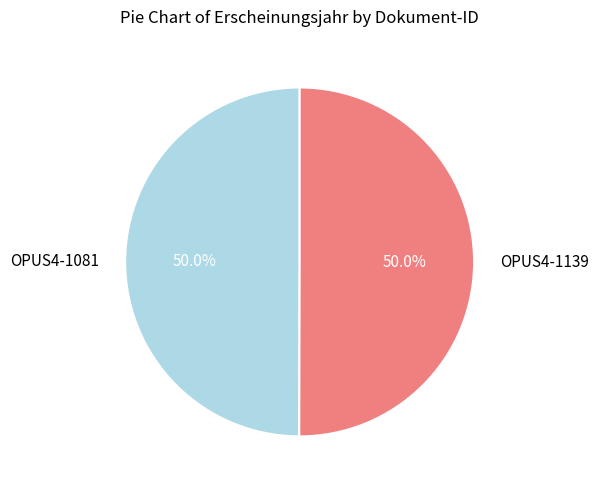

How many segments does this pie chart have?

2